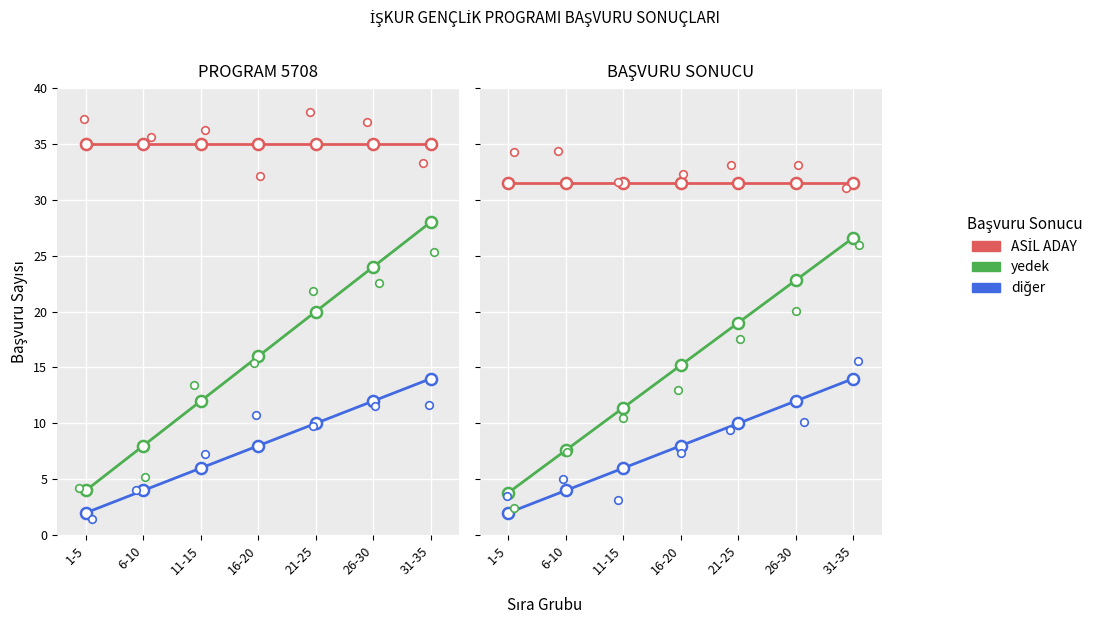

Which series contains the highest Y value?

ASİL ADAY